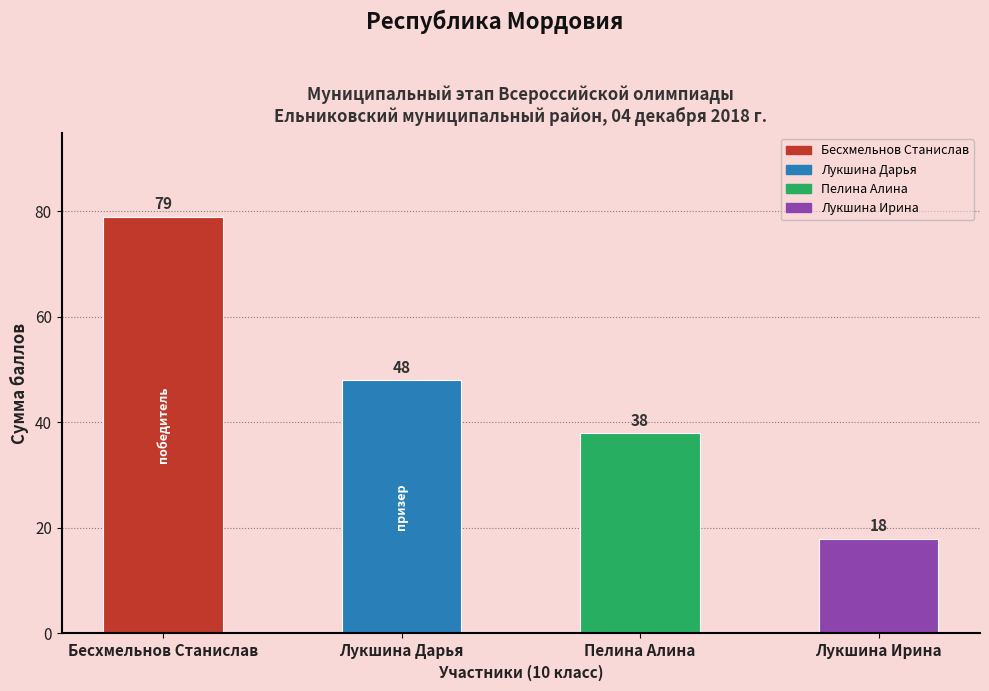

The value at Лукшина Дарья is 48. True or false?

True